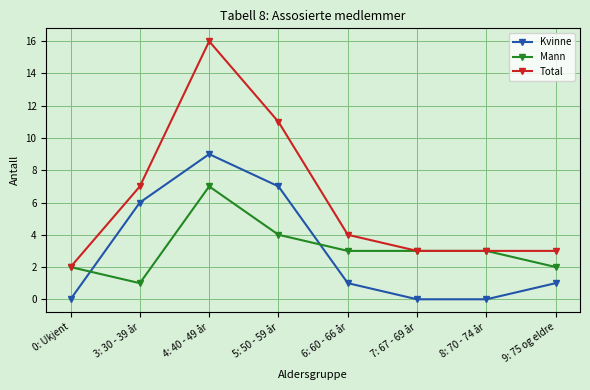

Does the chart display data point markers on the line(s)?

Yes